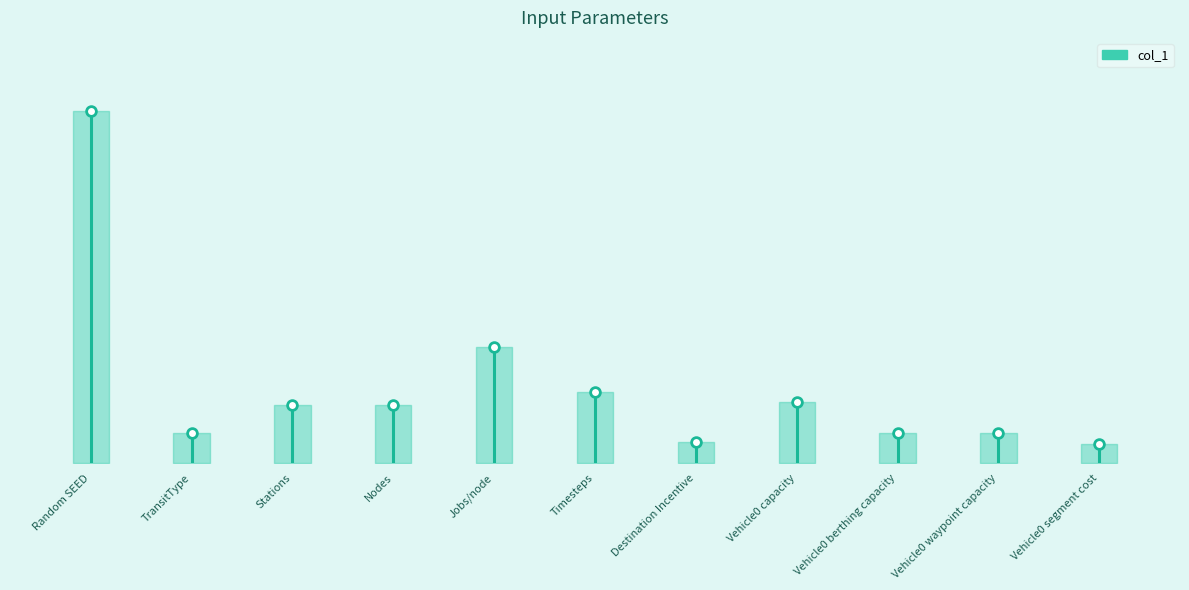

What is the average value?

4.1